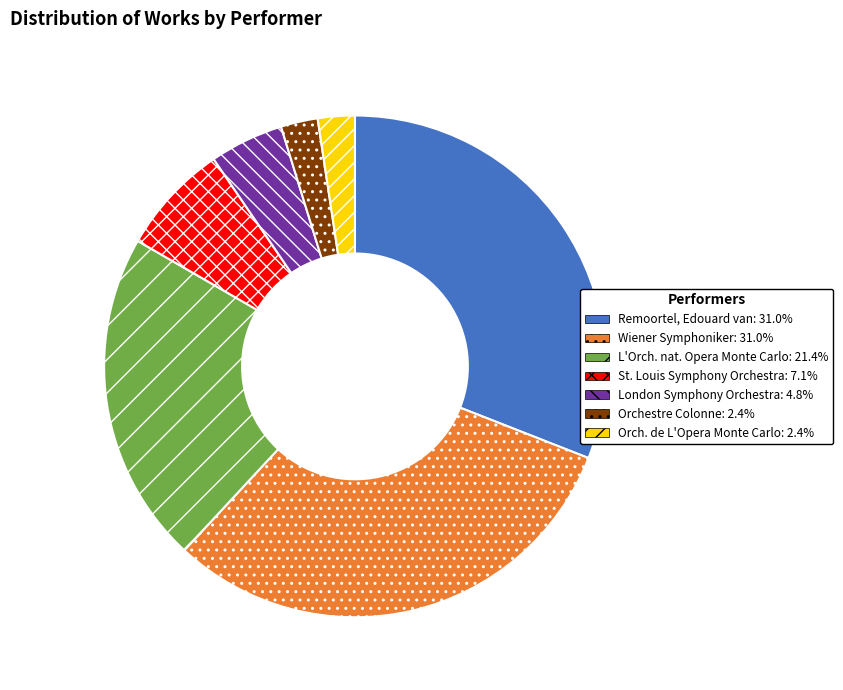

Is there a majority slice in this chart?

No